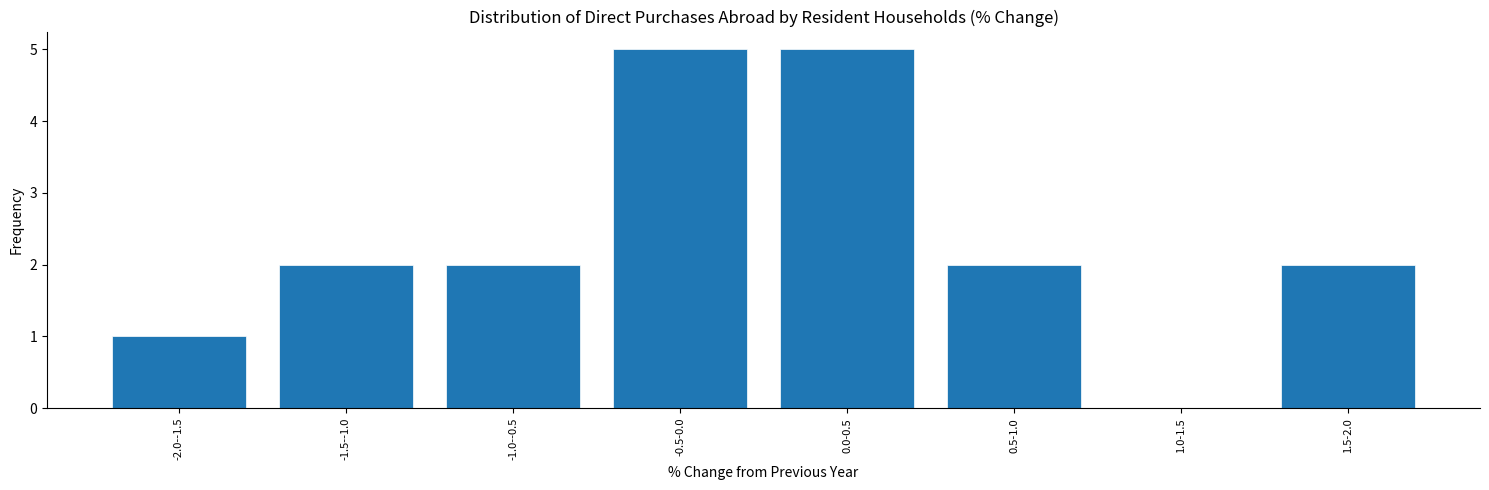

Reading right to left, extract all data points from this chart.

1.5-2.0=2	1.0-1.5=0	0.5-1.0=2	0.0-0.5=5	-0.5-0.0=5	-1.0--0.5=2	-1.5--1.0=2	-2.0--1.5=1